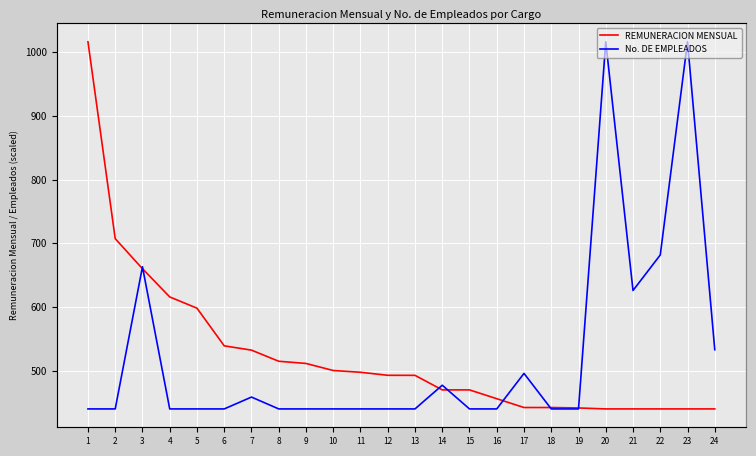

True or false: REMUNERACION MENSUAL has more than 2 points higher than both neighbors.

False